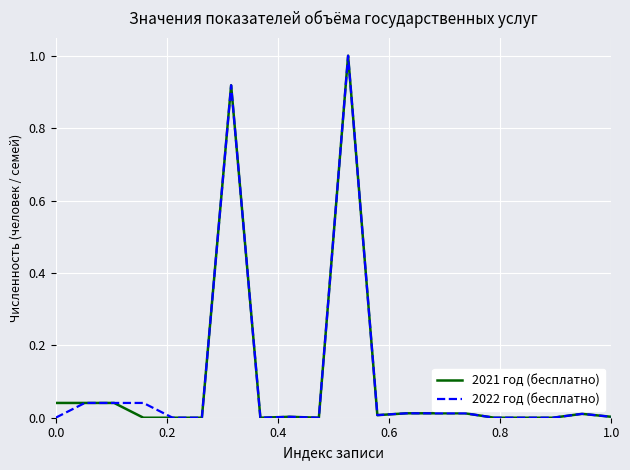

What is the maximum value shown in the chart?

1.0